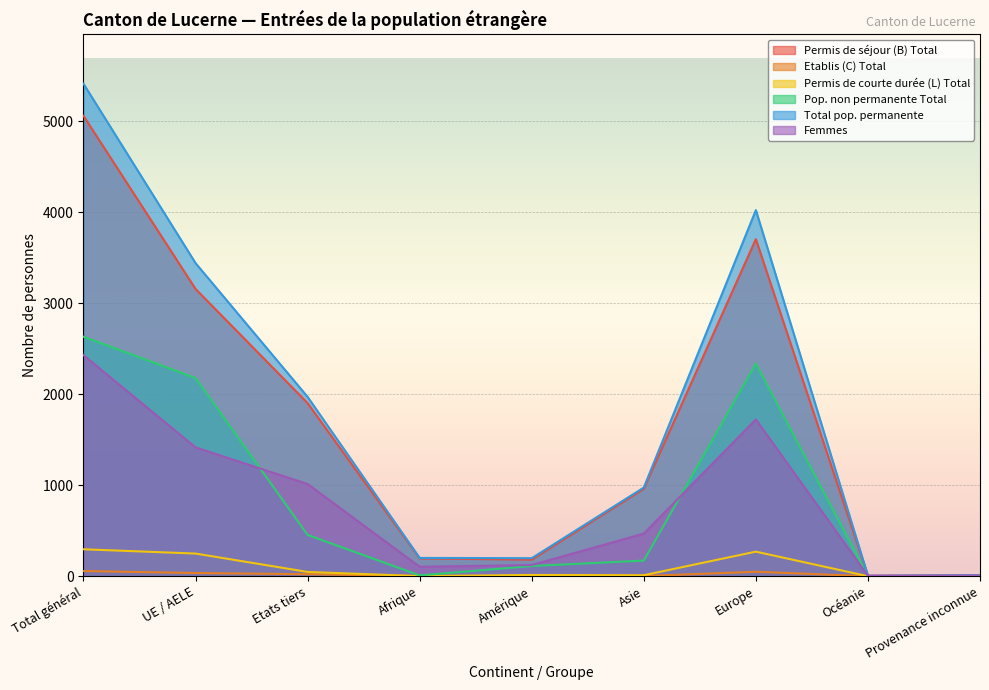

What is the total value across all series at Amérique?

631